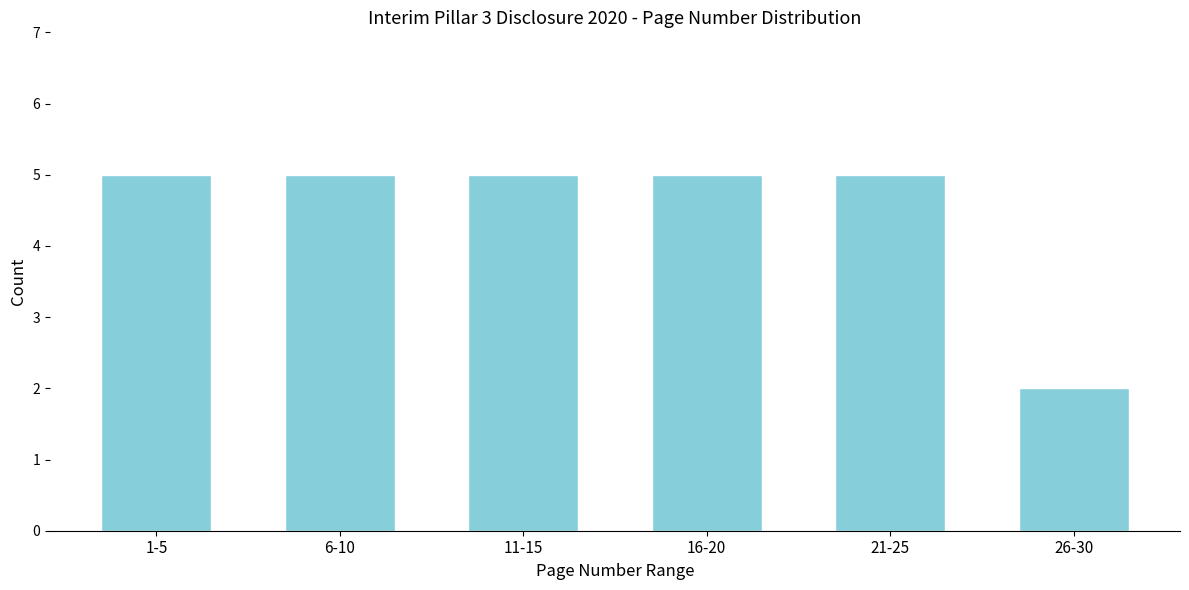

Reading right to left, extract all data points from this chart.

2	5	5	5	5	5